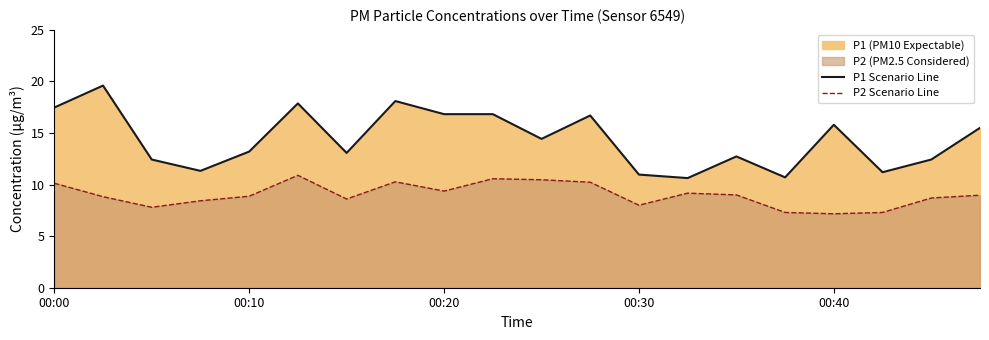

What is the maximum value for P2 Scenario Line?

10.9